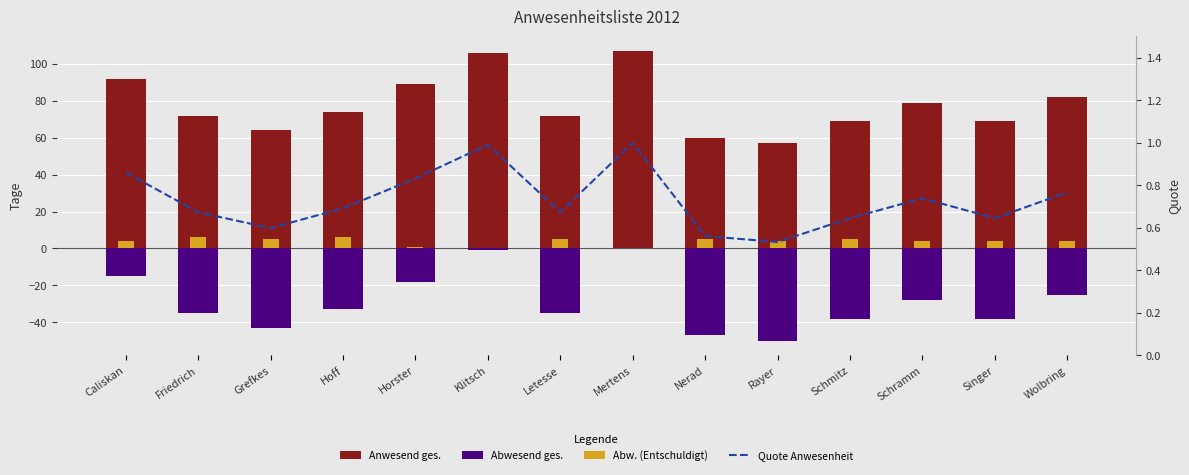

The Abw. (Entschuldigt) series shows 6.8 at Schmitz. True or false?

False